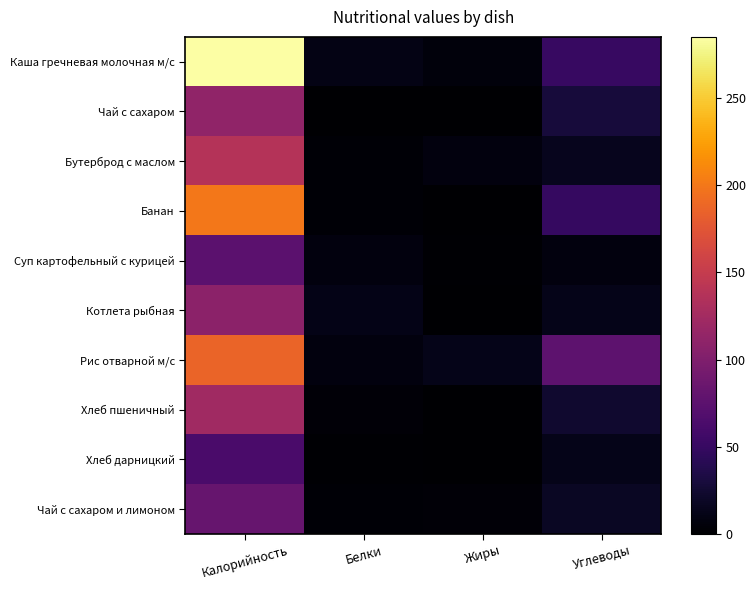

Reading left to right, extract all data points from this chart.

Каша гречневая молочная м/с: Калорийность=284.9	Белки=10.8	Жиры=6.0	Углеводы=50.9
Чай с сахаром: Калорийность=111.9	Белки=0.9	Жиры=0.3	Углеводы=29.9
Бутерброд с маслом: Калорийность=137.1	Белки=2.4	Жиры=7.5	Углеводы=15.2
Банан: Калорийность=200.2	Белки=3.3	Жиры=0.0	Углеводы=49.3
Суп картофельный с курицей: Калорийность=75.1	Белки=6.7	Жиры=1.8	Углеводы=7.3
Котлета рыбная: Калорийность=108.9	Белки=11.7	Жиры=0.8	Углеводы=13.2
Рис отварной м/с: Калорийность=186.8	Белки=6.9	Жиры=12.8	Углеводы=76.7
Хлеб пшеничный: Калорийность=122.6	Белки=4.0	Жиры=0.8	Углеводы=24.3
Хлеб дарницкий: Калорийность=62.7	Белки=1.8	Жиры=0.4	Углеводы=12.6
Чай с сахаром и лимоном: Калорийность=83.0	Белки=2.5	Жиры=3.6	Углеводы=18.0